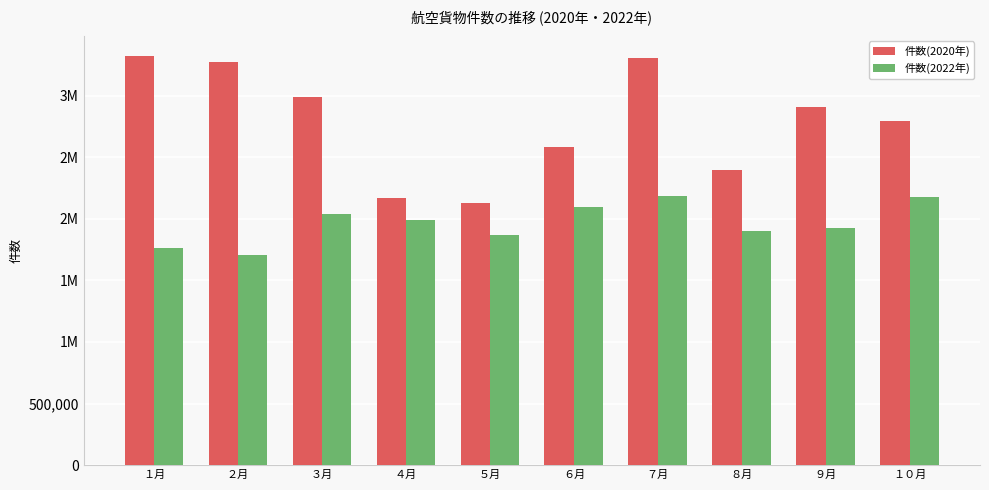

Rank the series by their average value, from highest to lowest.

件数(2020年), 件数(2022年)